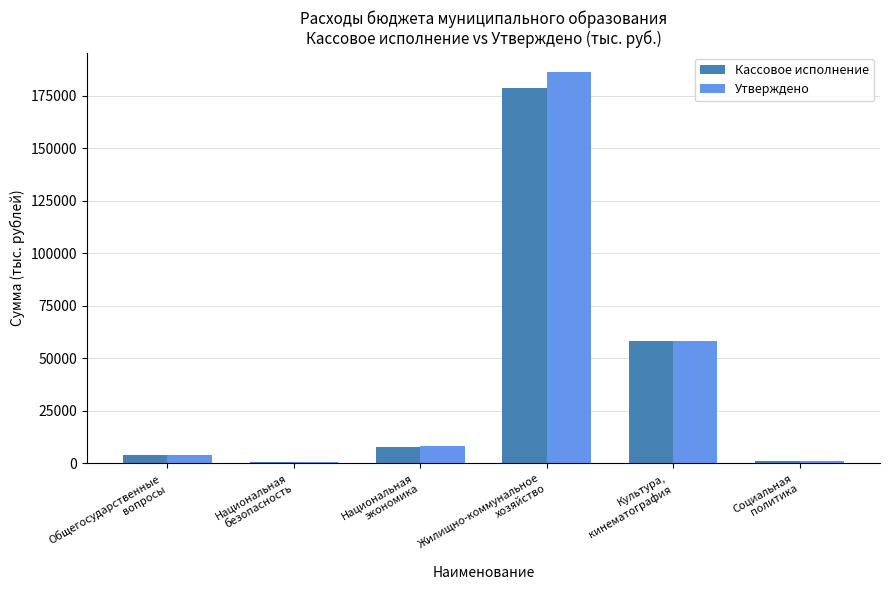

What is the sum of all Кассовое исполнение values?

249483.6